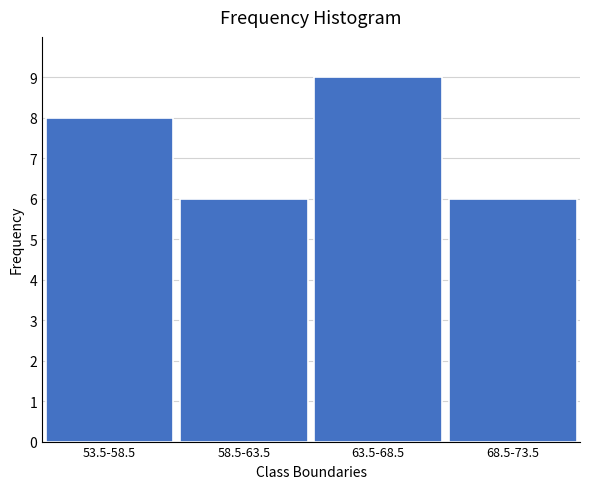

Reading right to left, transcribe all the data shown in this chart.

68.5-73.5=6	63.5-68.5=9	58.5-63.5=6	53.5-58.5=8